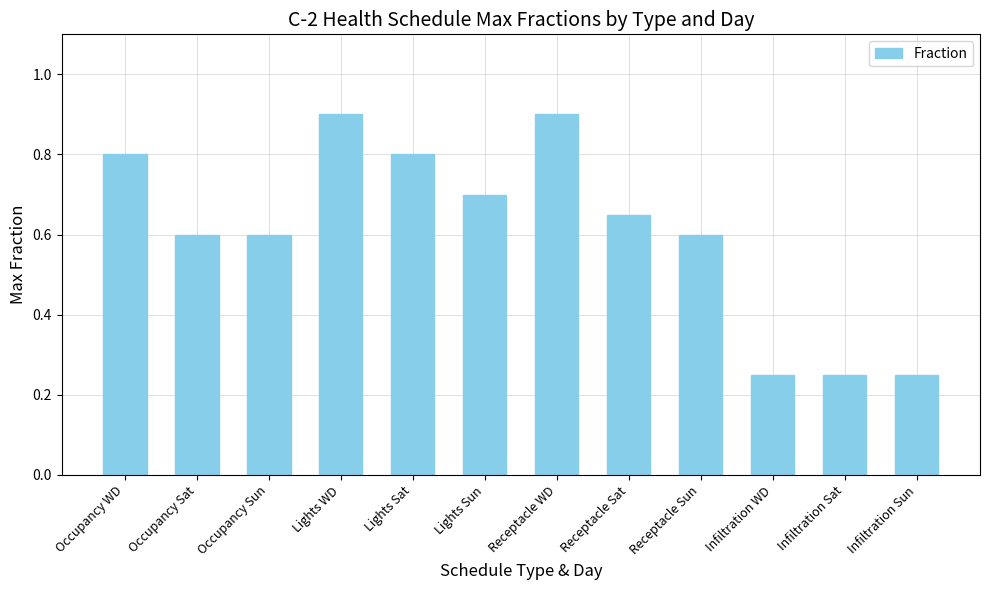

What is the sum of all values?

7.3